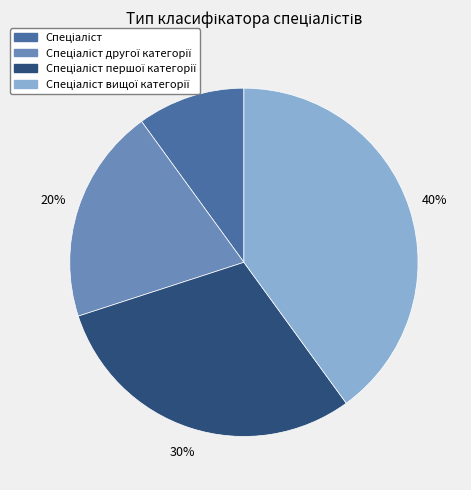

Does any single category account for the majority?

No